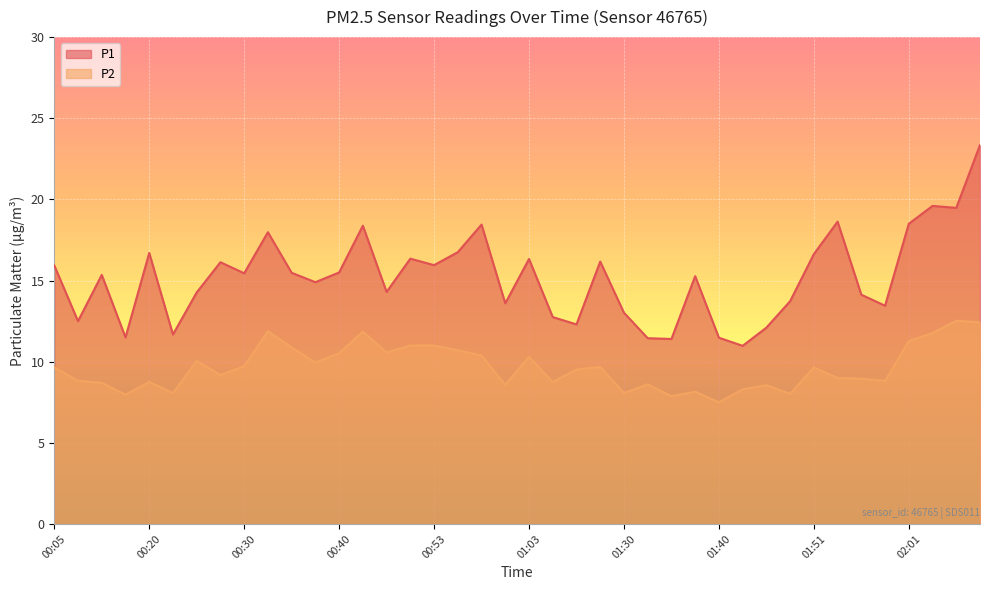

What is the difference between the P2 values at 02:09 and 01:51?

2.8